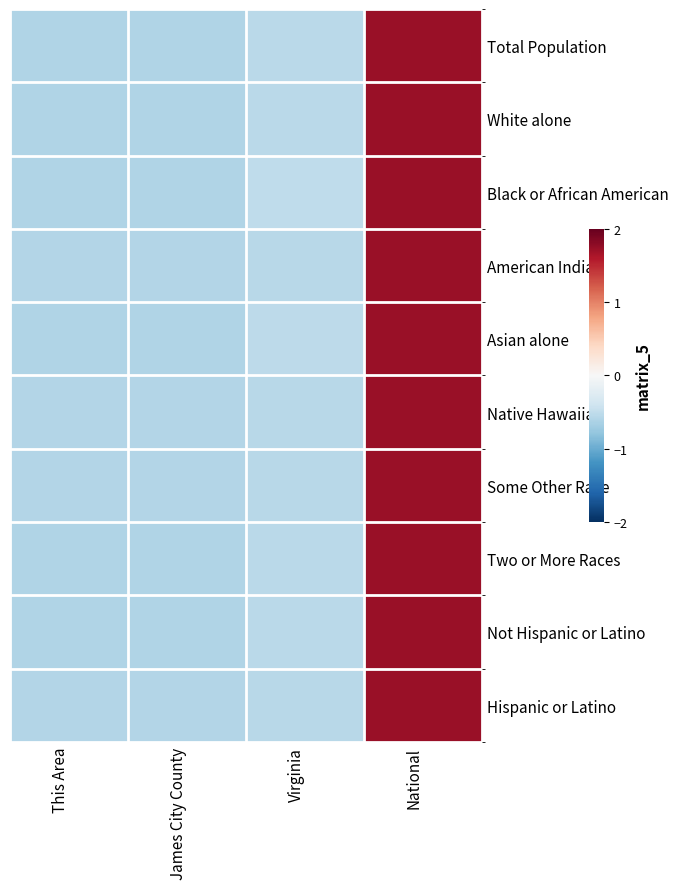

Reading left to right, what are all the values shown in this chart?

Total Population: This Area=-0.6	James City County=-0.6	Virginia=-0.5	National=1.7
White alone: This Area=-0.6	James City County=-0.6	Virginia=-0.5	National=1.7
Black or African American: This Area=-0.6	James City County=-0.6	Virginia=-0.5	National=1.7
American Indian: This Area=-0.6	James City County=-0.6	Virginia=-0.6	National=1.7
Asian alone: This Area=-0.6	James City County=-0.6	Virginia=-0.5	National=1.7
Native Hawaiian: This Area=-0.6	James City County=-0.6	Virginia=-0.6	National=1.7
Some Other Race: This Area=-0.6	James City County=-0.6	Virginia=-0.6	National=1.7
Two or More Races: This Area=-0.6	James City County=-0.6	Virginia=-0.5	National=1.7
Not Hispanic or Latino: This Area=-0.6	James City County=-0.6	Virginia=-0.5	National=1.7
Hispanic or Latino: This Area=-0.6	James City County=-0.6	Virginia=-0.6	National=1.7